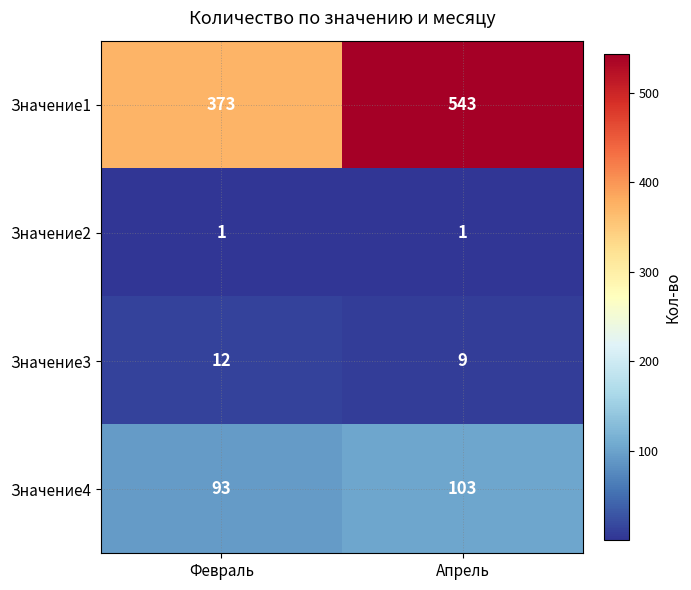

What is the total value across all series at Апрель?

656